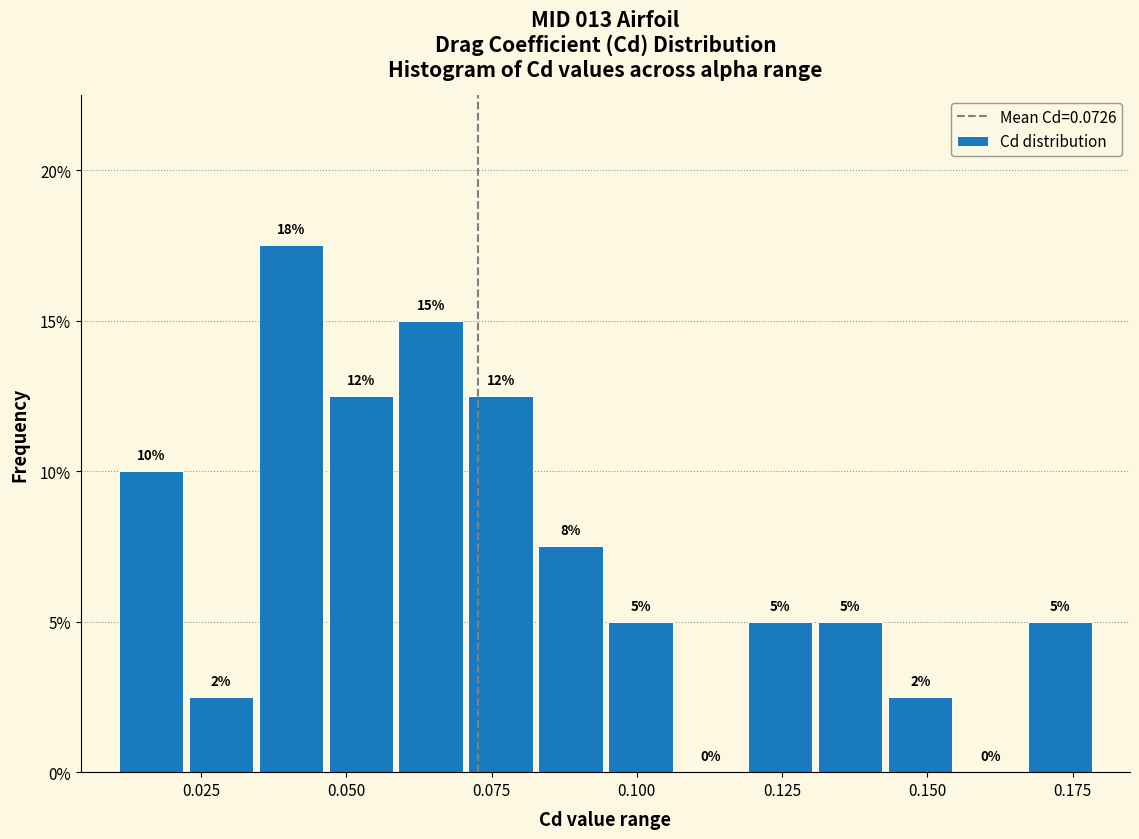

Read against the x-axis, roughly where is the centre of the tallest bar?

0.040